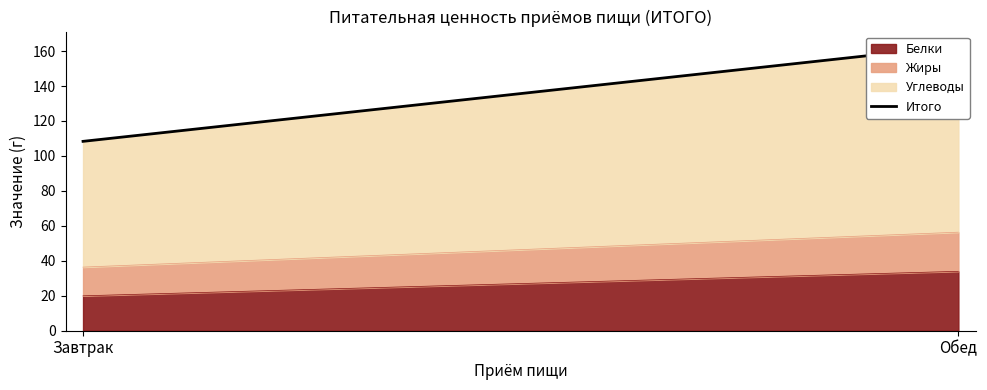

What is the change in value from Завтрак to Обед?

+54.7